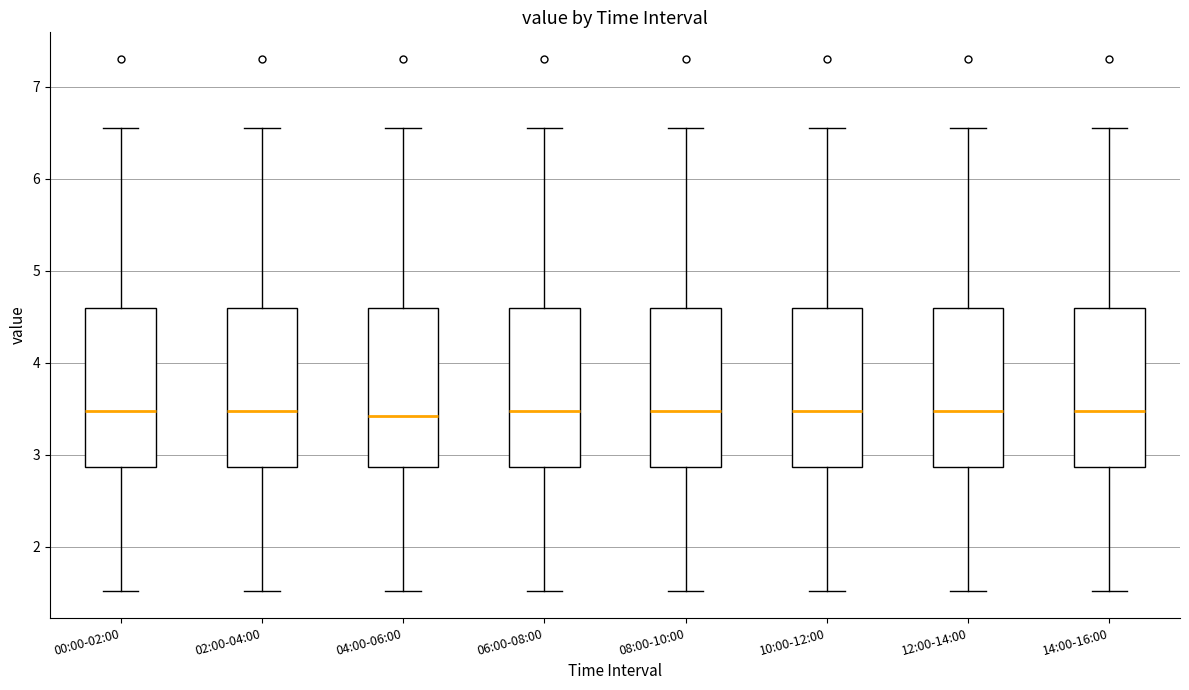

Where does the lower whisker of the box for 12:00-14:00 end on the y-axis? The values are not printed on the chart, so give them approximately, as read against the axis.

1.5